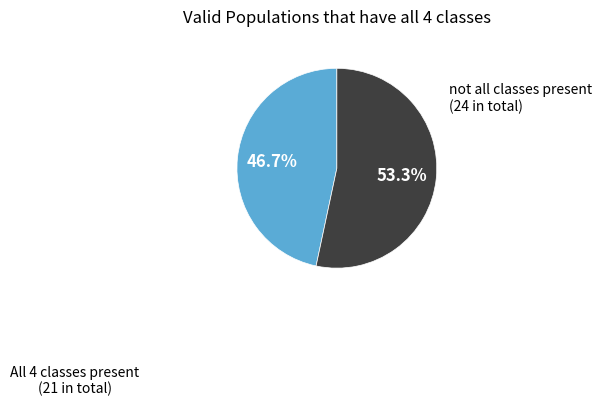

How many slices are in this pie chart?

2